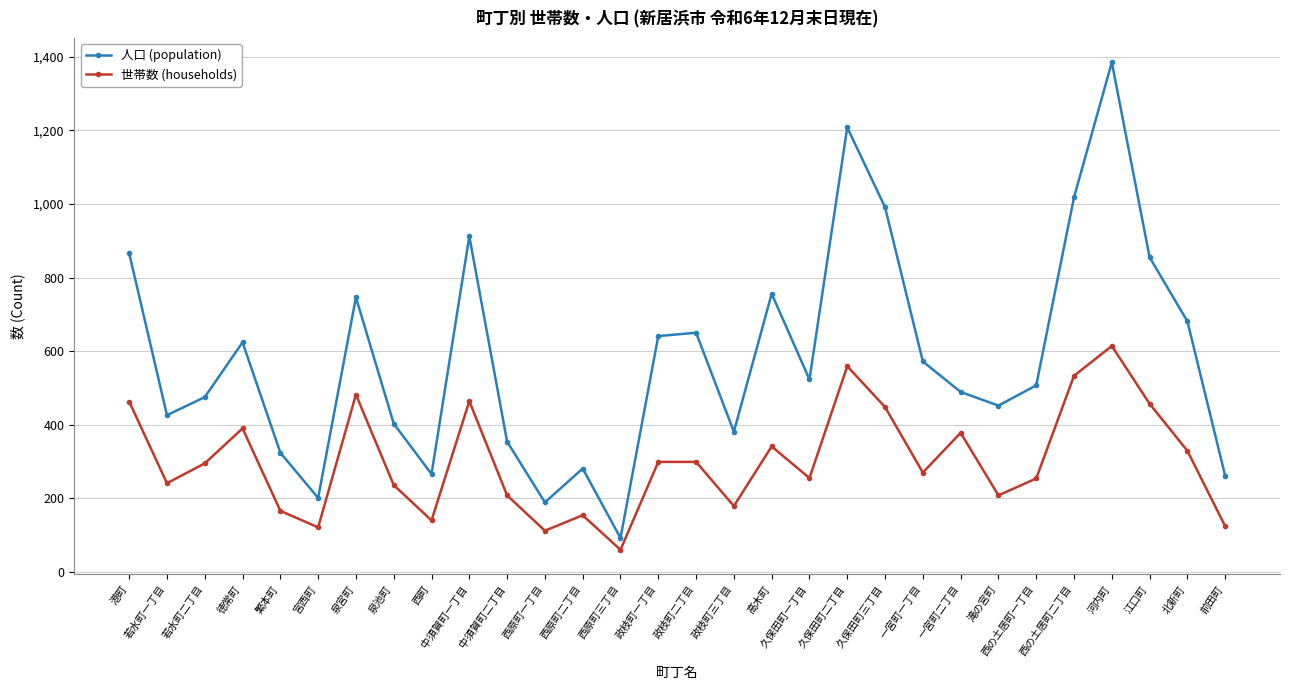

How many lines are shown in the chart?

2